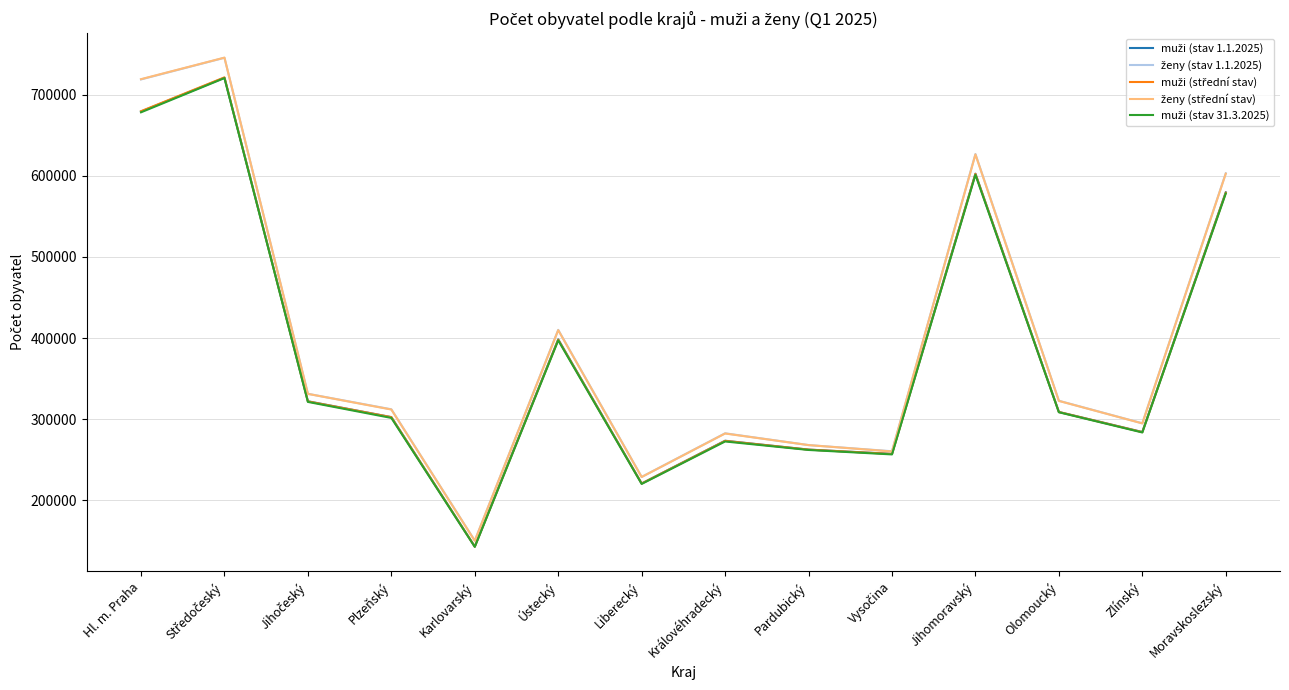

What is the total value across all series at Pardubický?

1322867